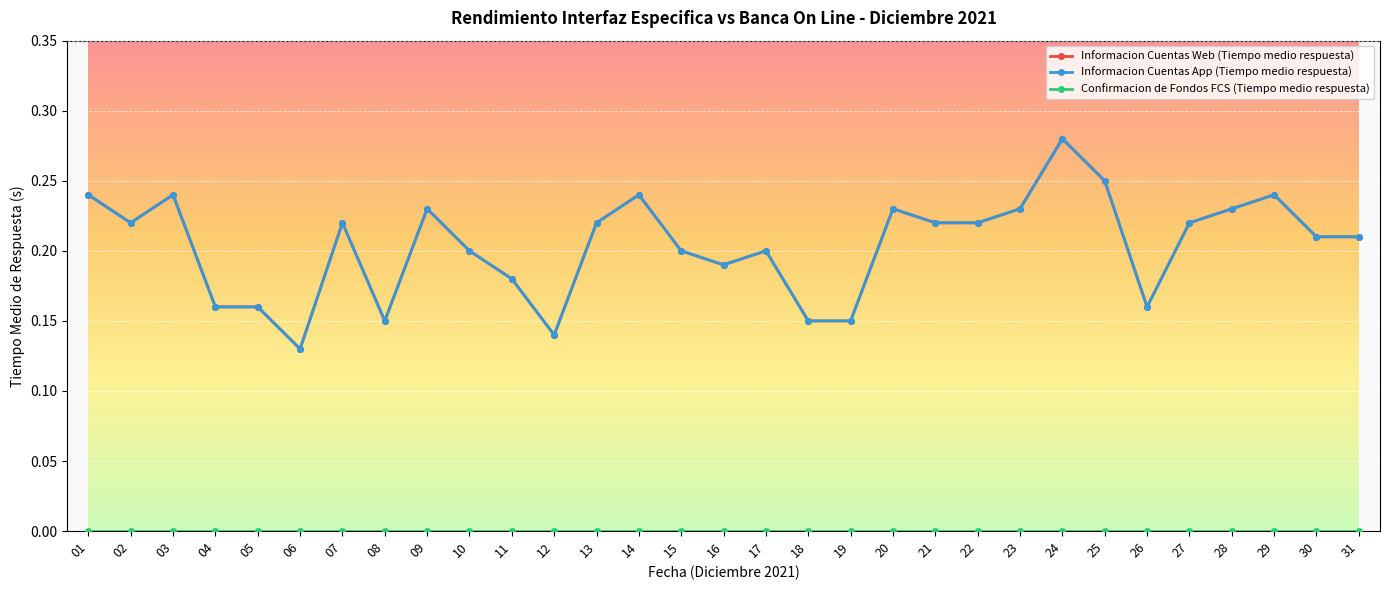

Does the chart have visible grid lines?

Yes